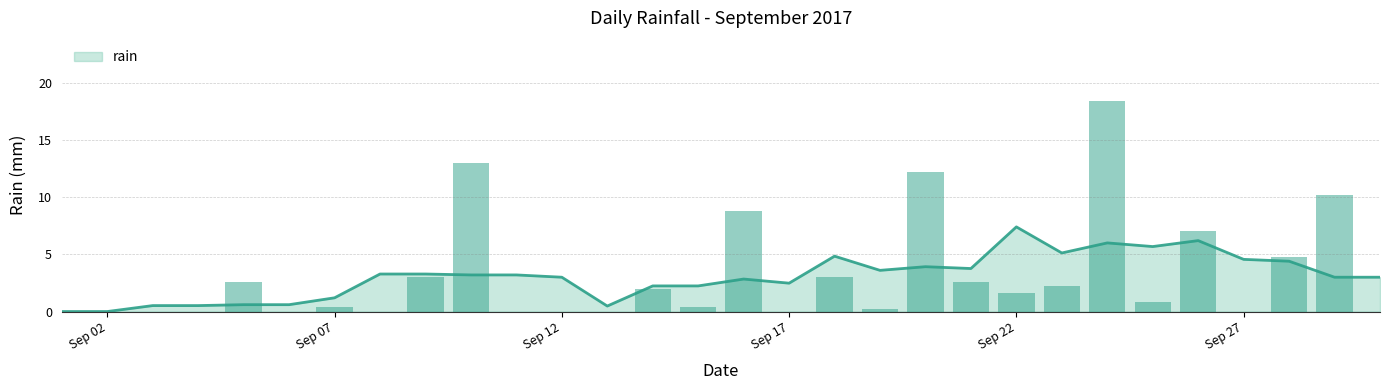

What is the maximum value for rain?

7.4